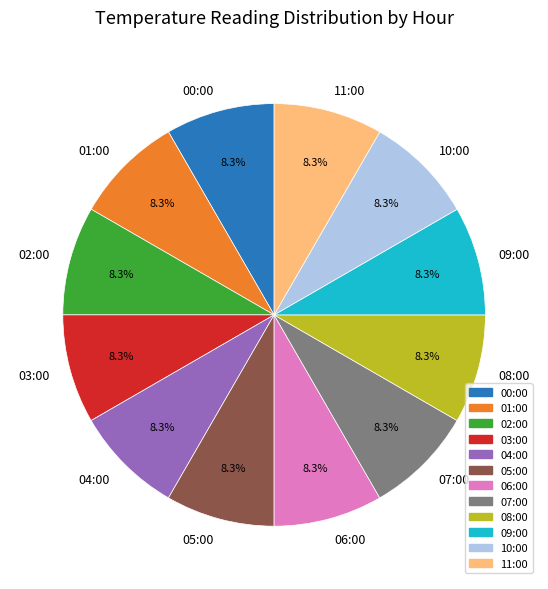

How many segments does this pie chart have?

12